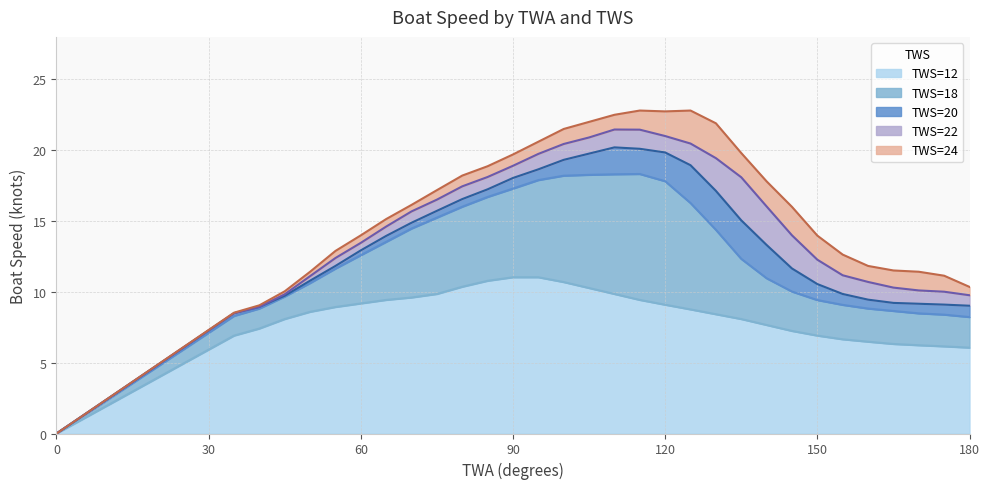

How many values in the TWS=24 (col_12) series exceed 16?

15